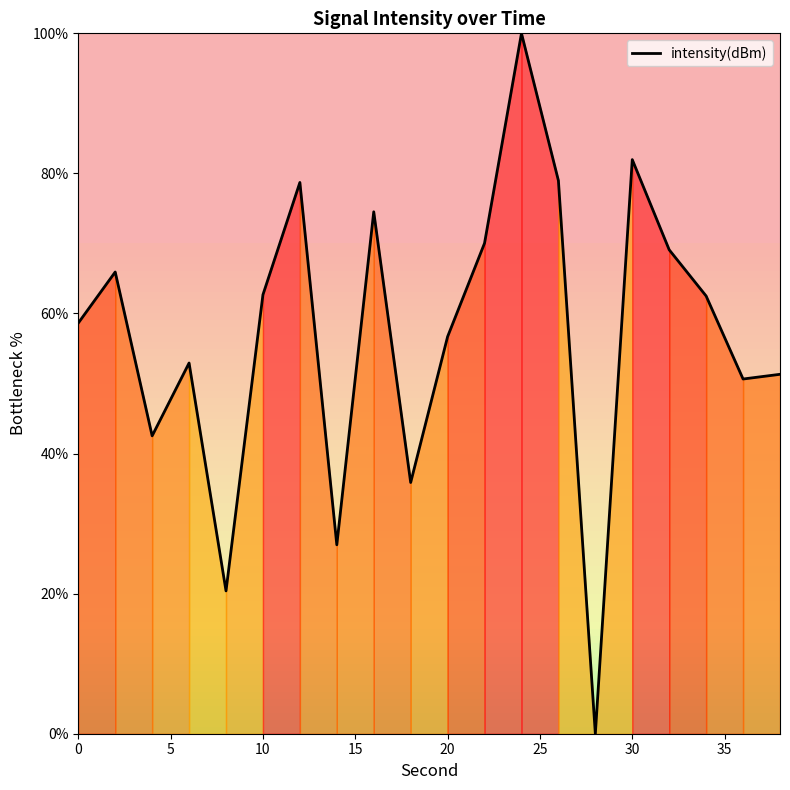

How many lines are shown in the chart?

1